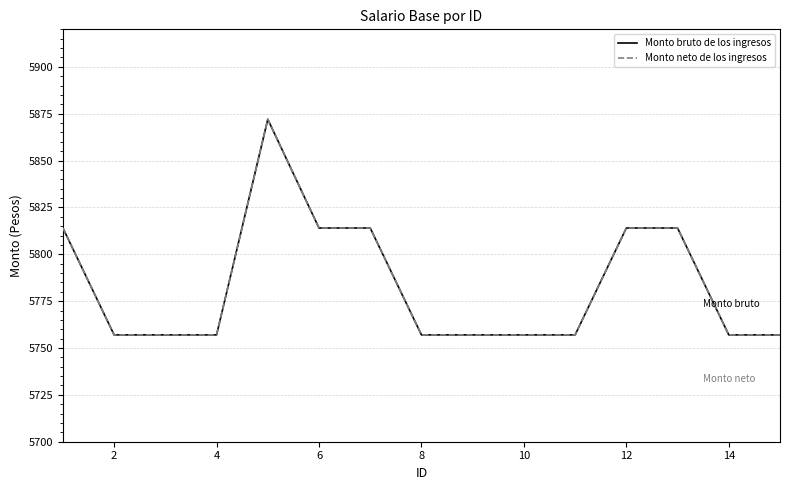

What is the average value of the Monto bruto de los ingresos series?

5784